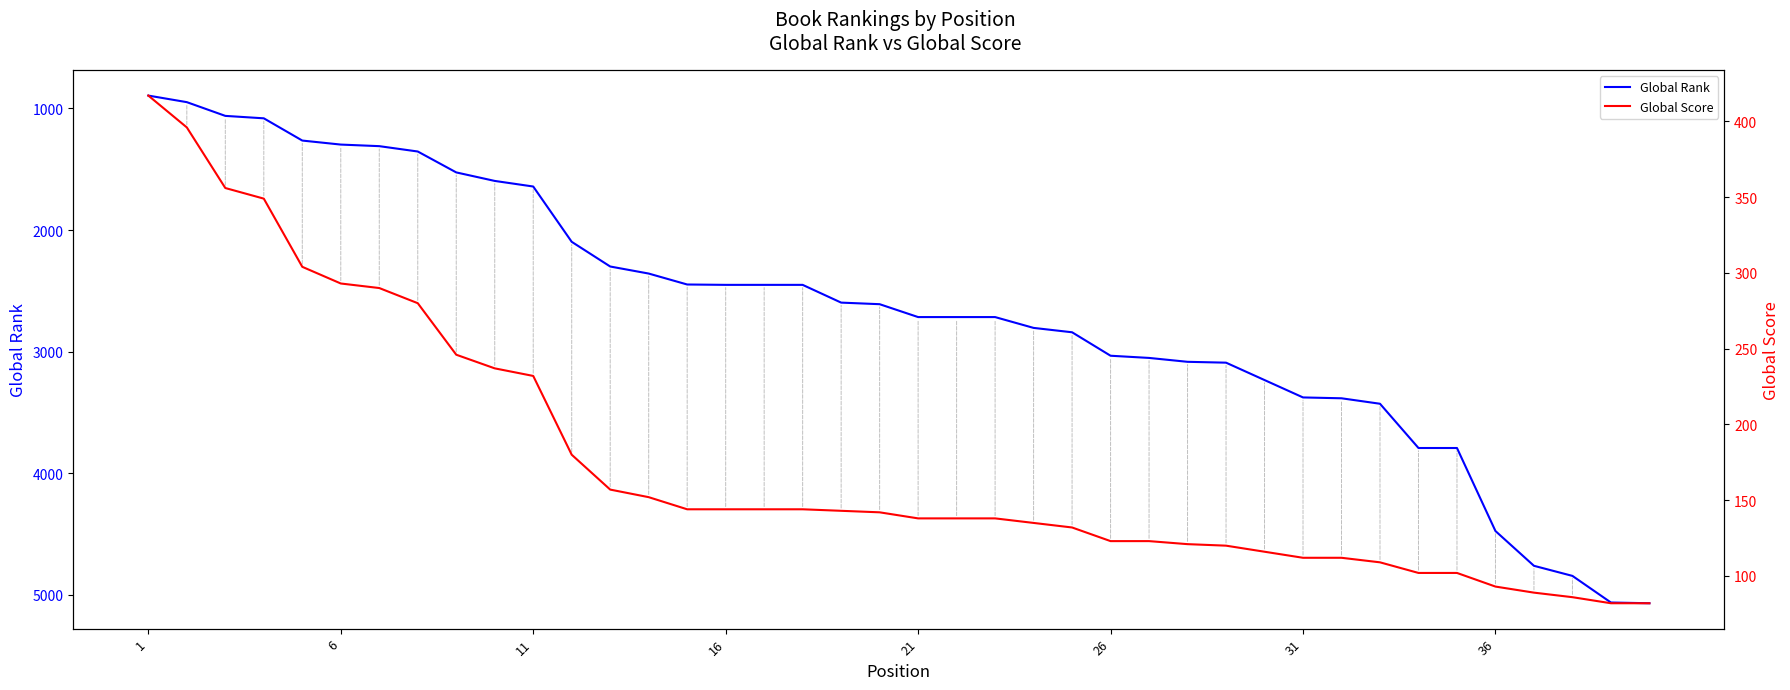

Rank the series by their maximum value, from highest to lowest.

Global Rank, Global Score